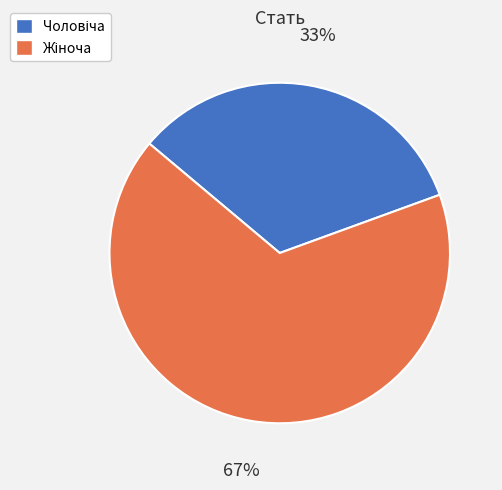

To the nearest percent, what is the average slice percentage?

50%